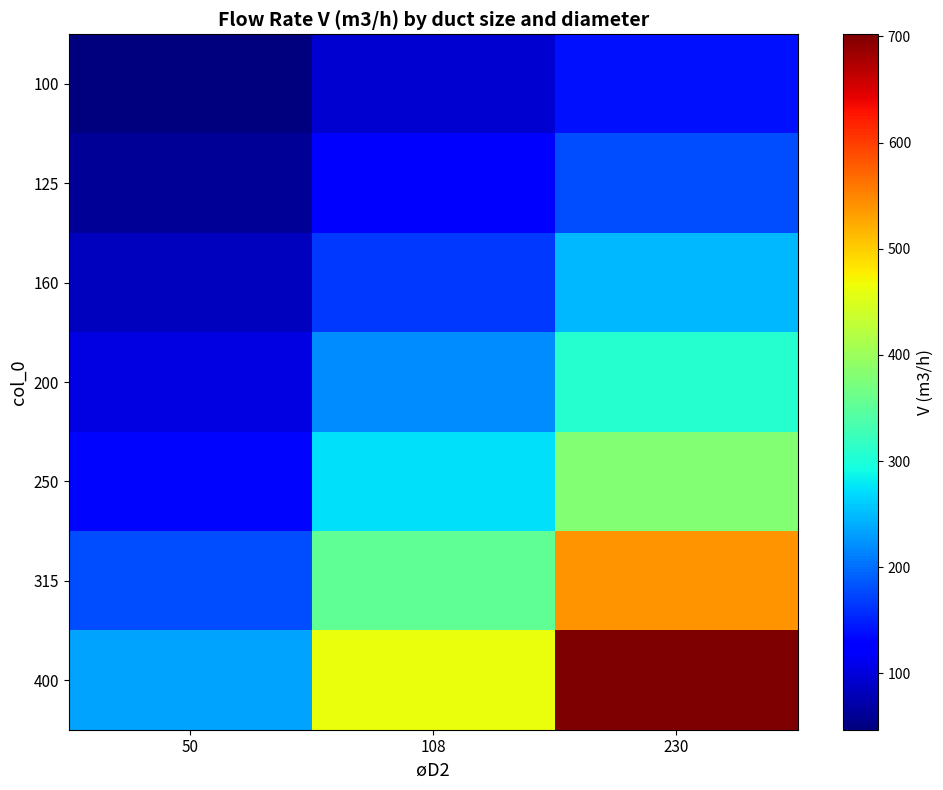

Which series has the largest range (max minus min)?

400